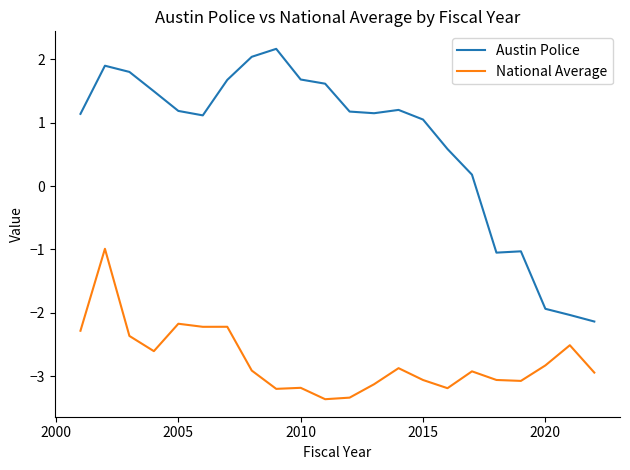

What is the lowest value of the National Average series?

-3.4